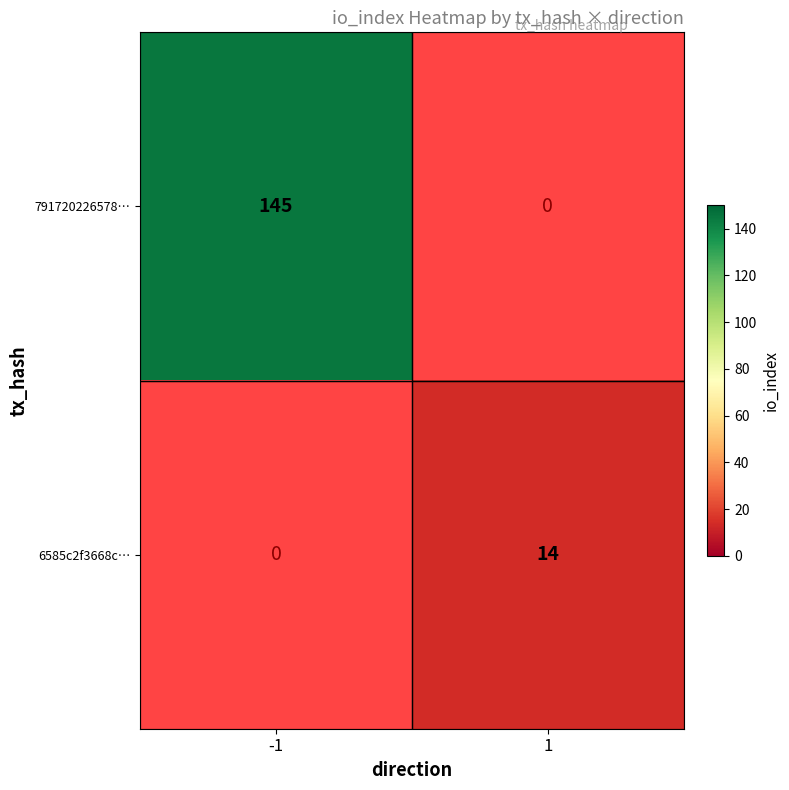

Count the number of data series in this chart.

2